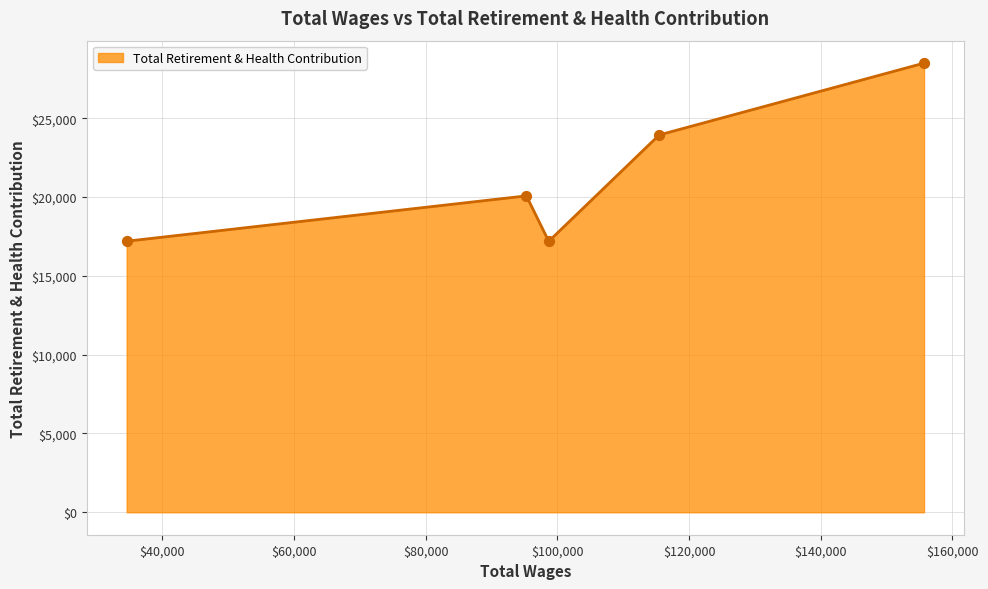

What is the difference between the maximum and minimum values?

11305